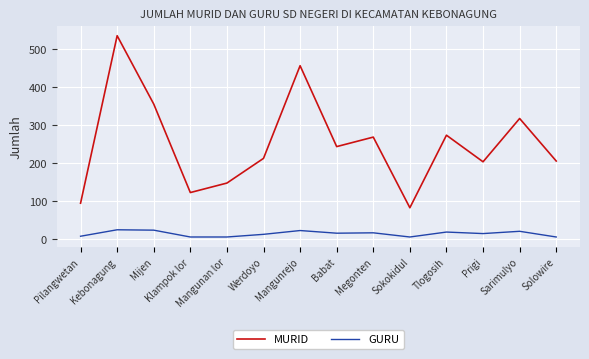

Does the chart have visible grid lines?

Yes